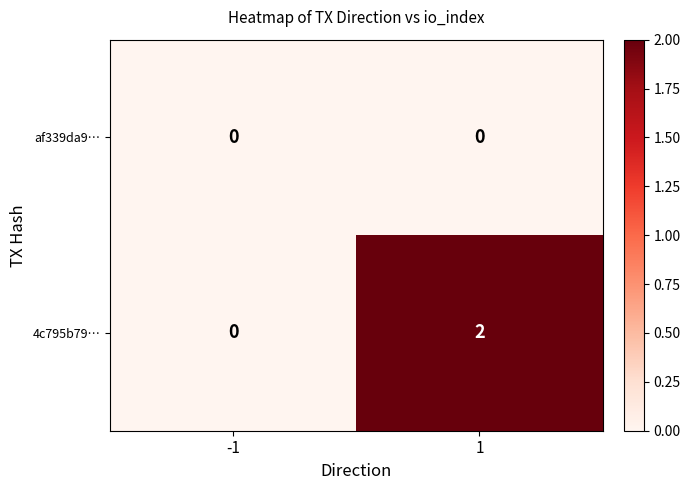

Which series has the largest total across all categories?

4c795b79…